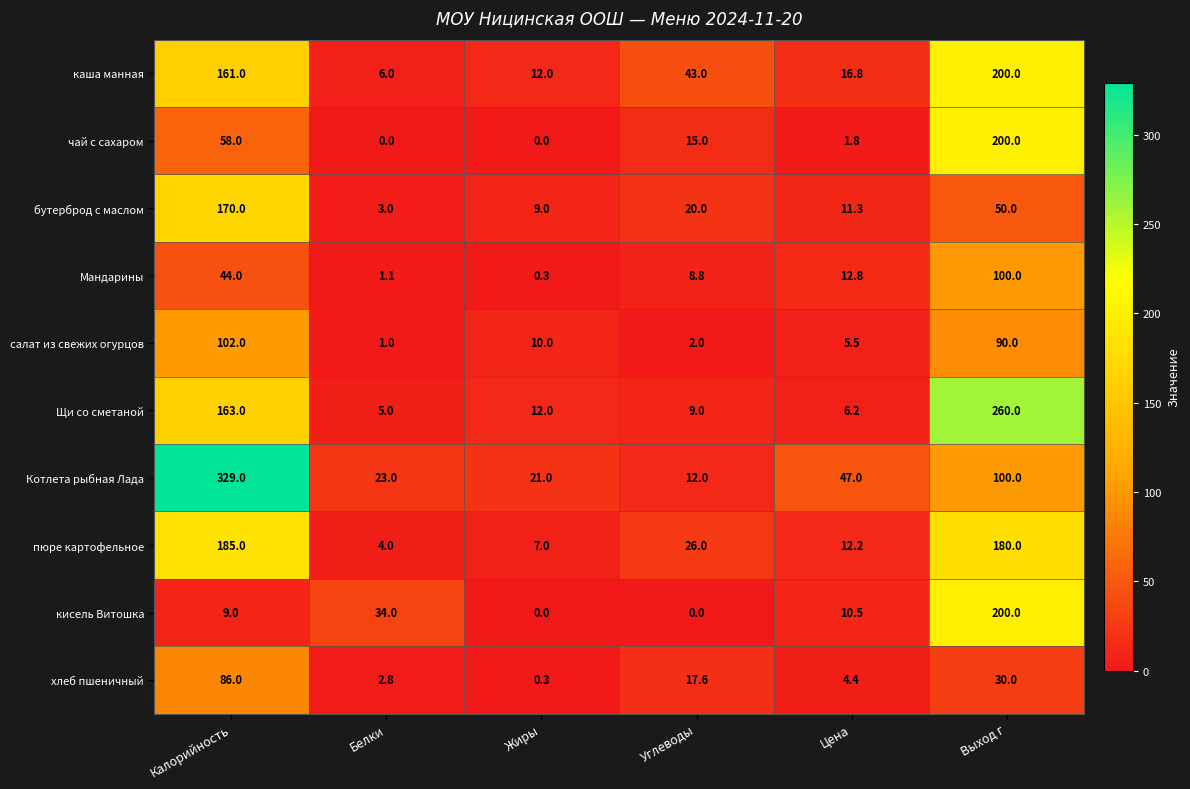

What is the total value across all series at Калорийность?

1307.0